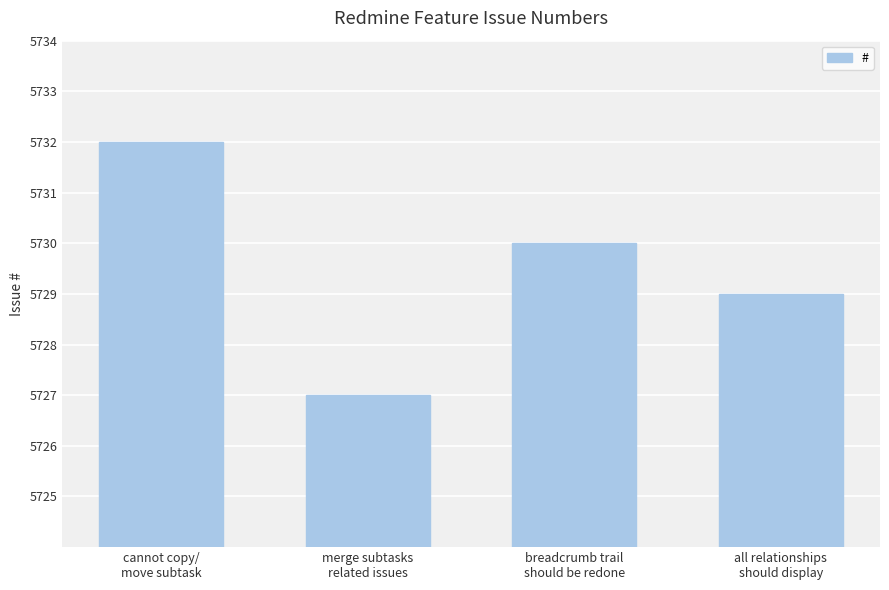

What is the sum of the values at cannot copy/
move subtask and merge subtasks
related issues?

11459